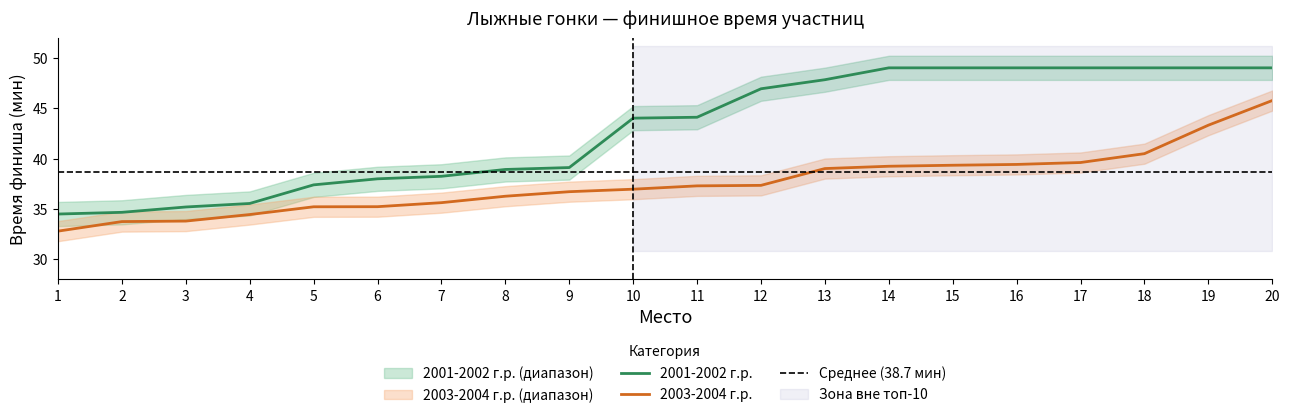

What is the maximum value for 2001-2002 г.р.?

49.0